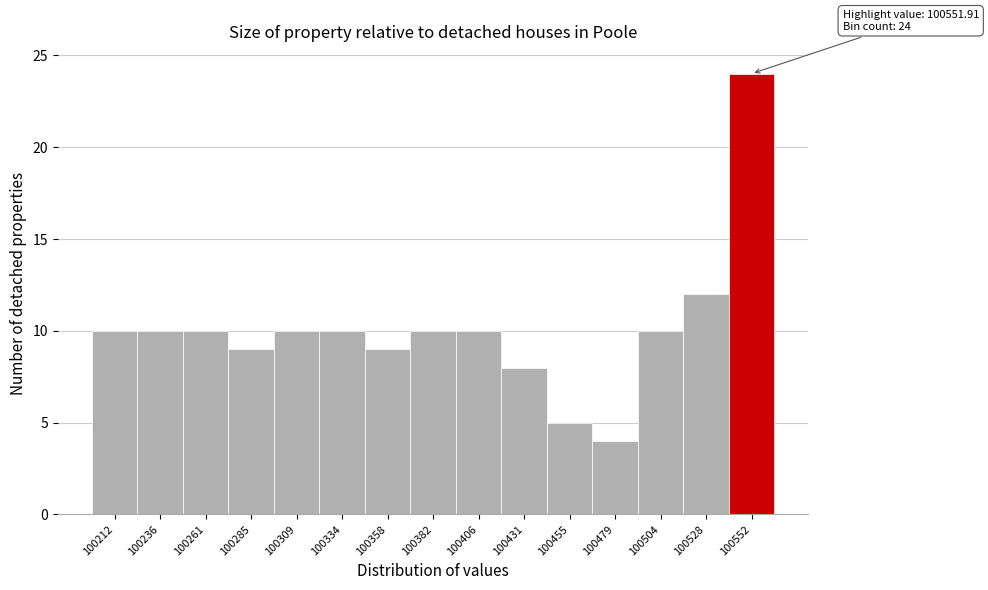

Which range on the x-axis has the tallest bar?

100540 to 100565